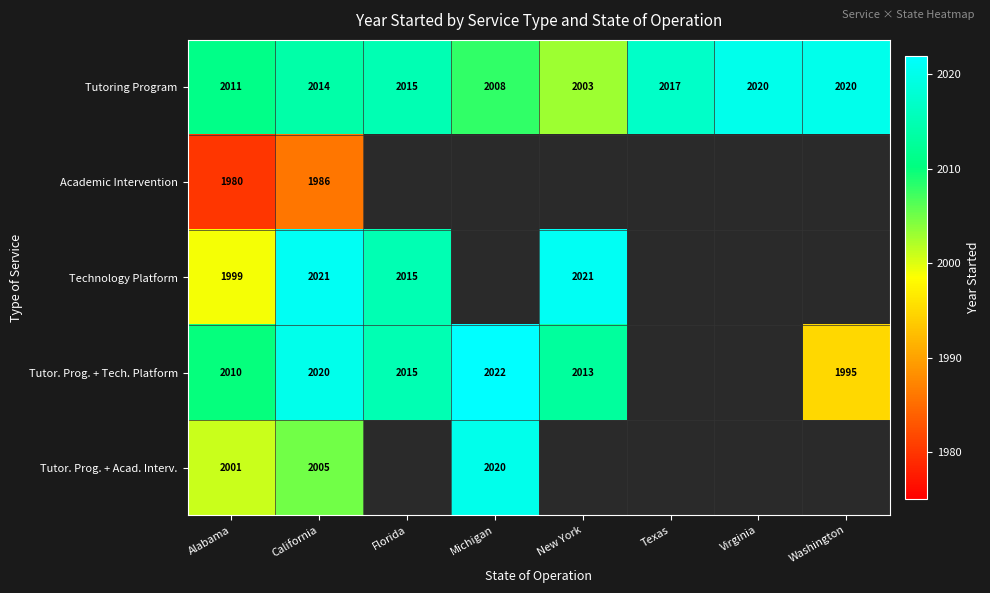

At California, list the series in order from largest to smallest.

Technology Platform, Tutor. Prog. + Tech. Platform, Tutoring Program, Tutor. Prog. + Acad. Interv., Academic Intervention